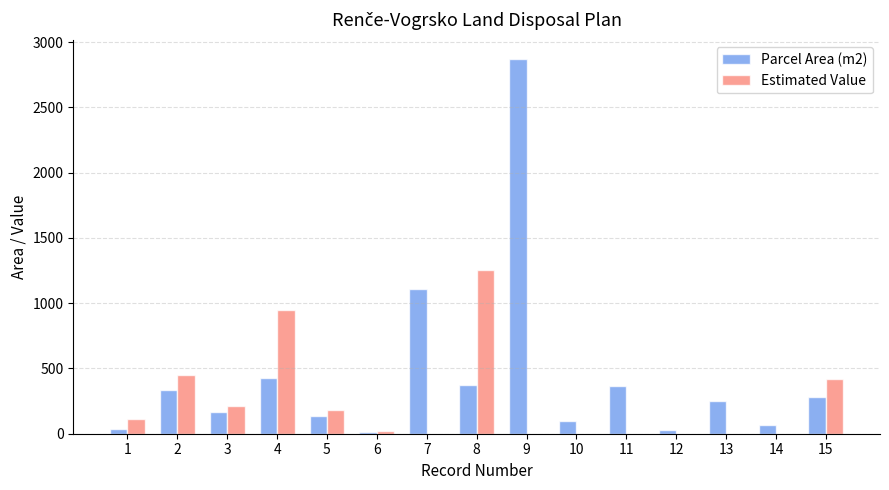

How many data points does each series have?

15